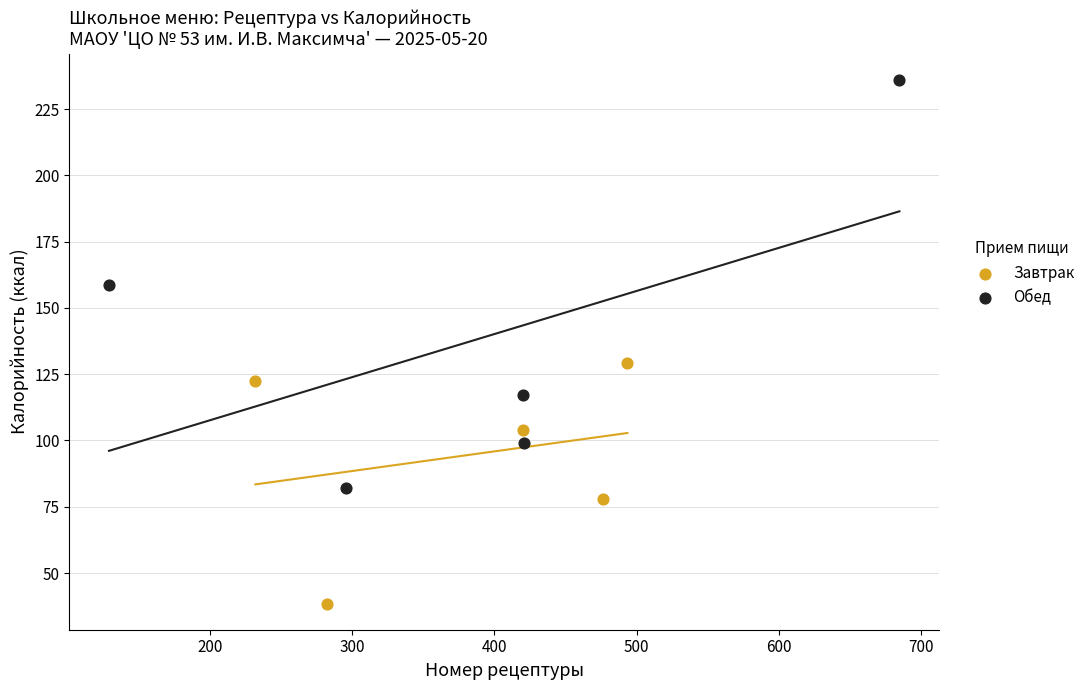

Which series contains the highest Y value?

Обед